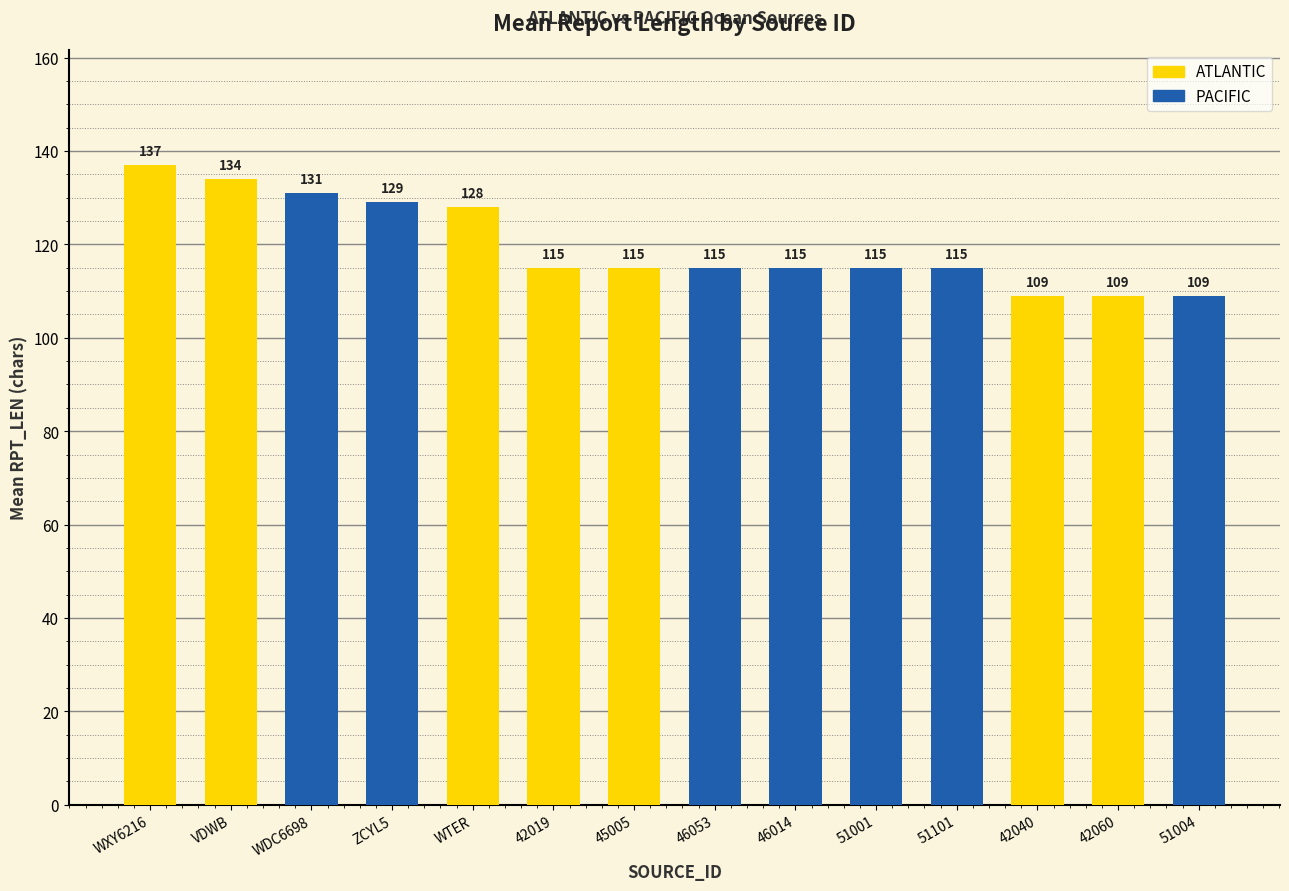

Reading right to left, list all the values displayed in this chart.

ATLANTIC: 109	109	115	115	128	134	137
PACIFIC: 109	115	115	115	115	129	131